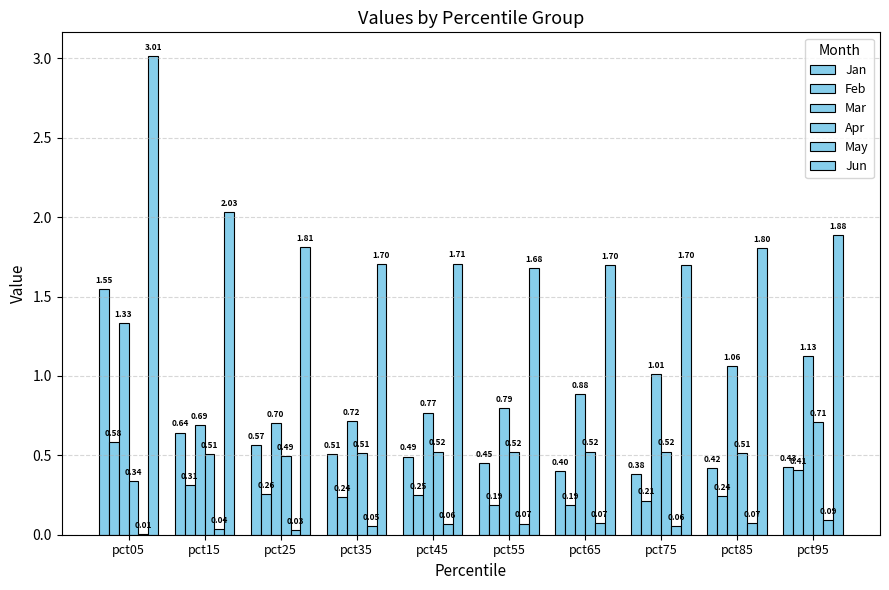

How many groups of bars are there?

10